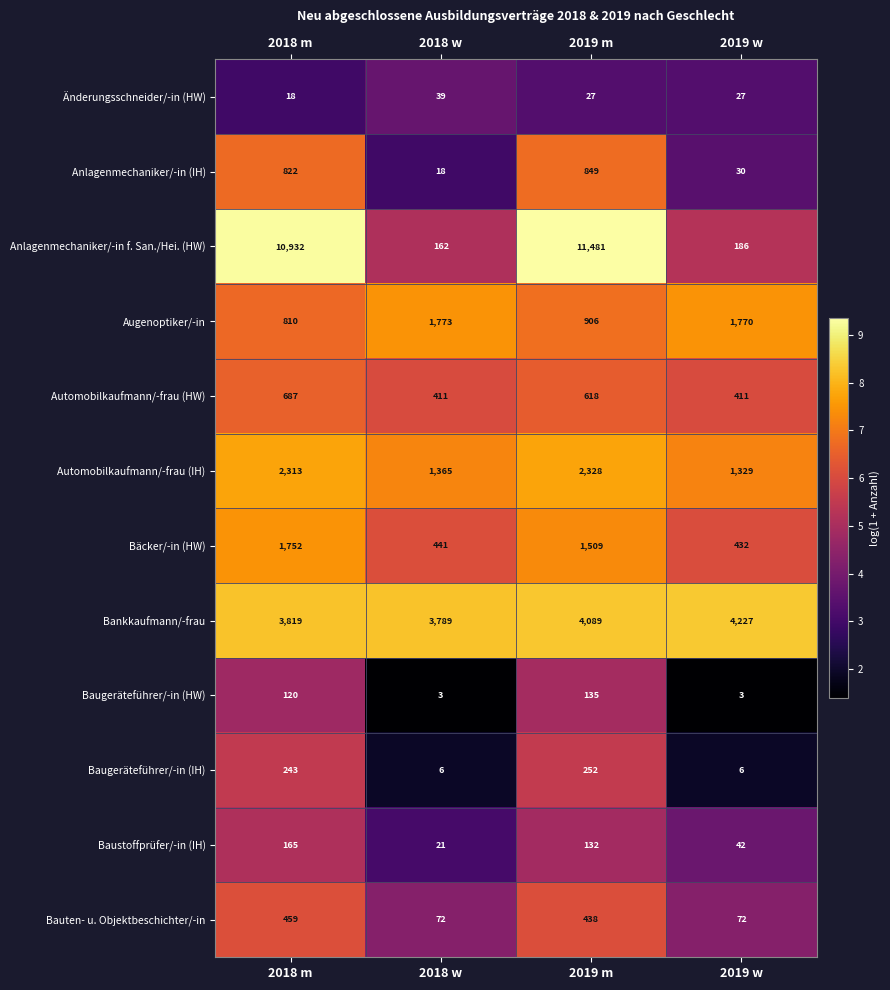

At which label does Bauten- u. Objektbeschichter/-in reach its peak?

2018 m